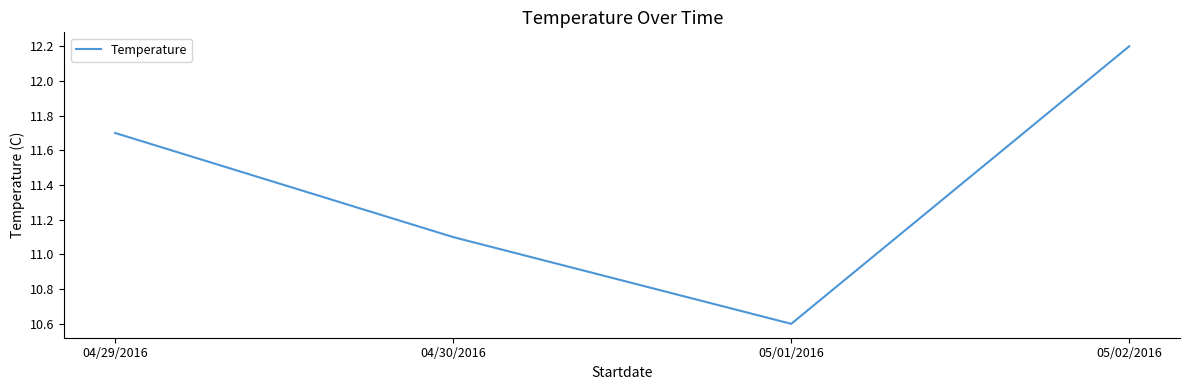

Reading left to right, transcribe all the data shown in this chart.

04/29/2016=11.7	04/30/2016=11.1	05/01/2016=10.6	05/02/2016=12.2